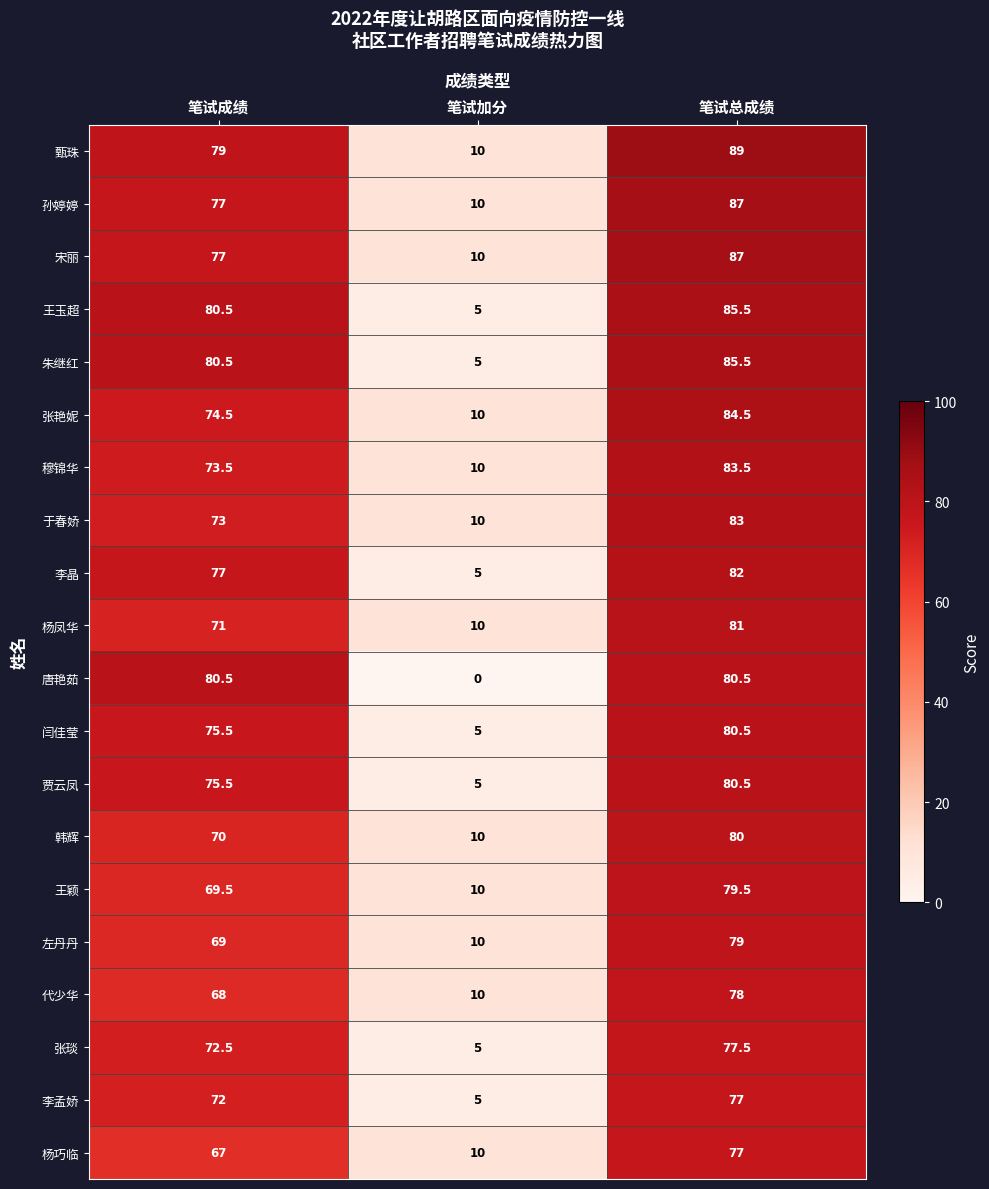

What is the total value across all series at 笔试总成绩?

1637.5